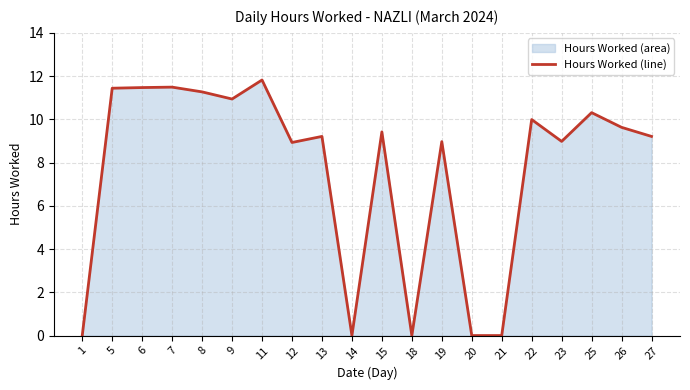

What is the value of the 5th point from the left?

11.3